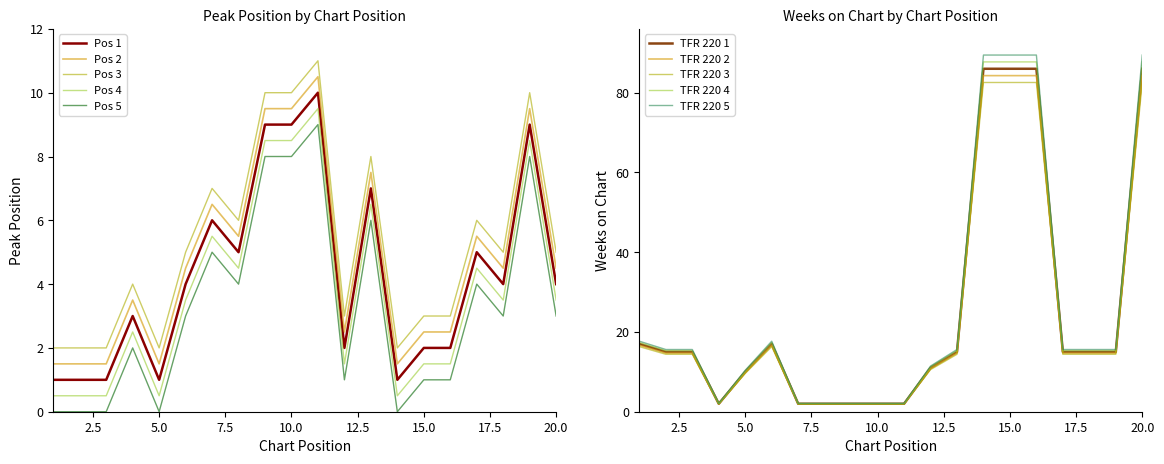

Is it true that Weeks on Chart equals 15 at 2?

True